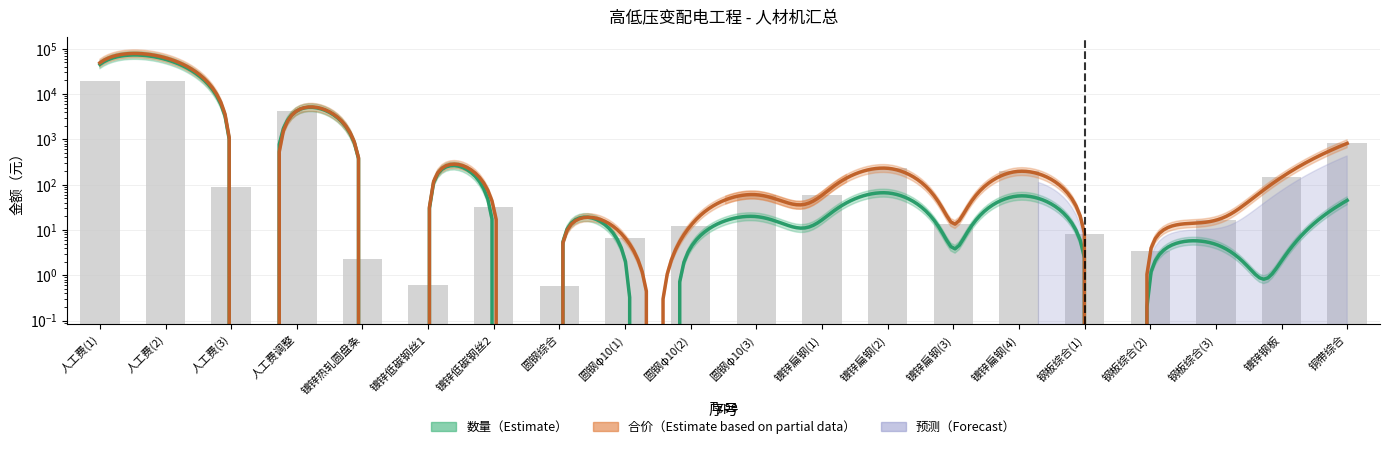

What is the minimum value shown in the chart?

0.6